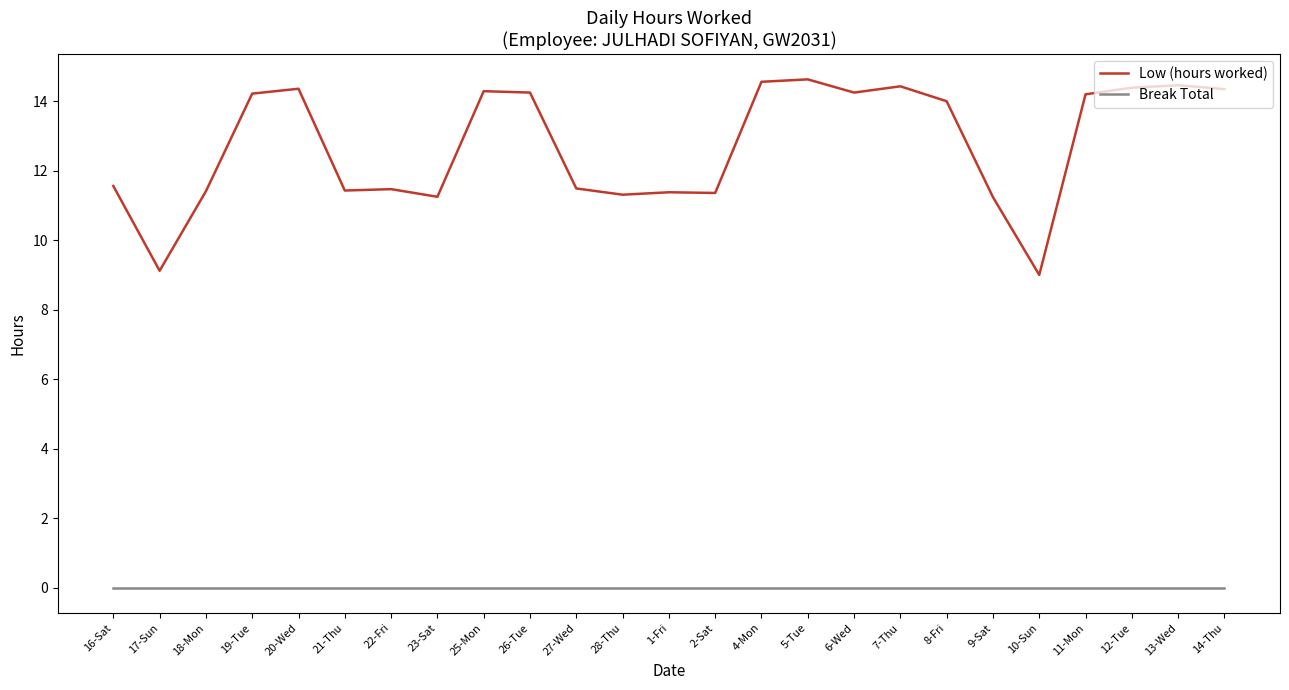

What is the maximum value shown in the chart?

14.6